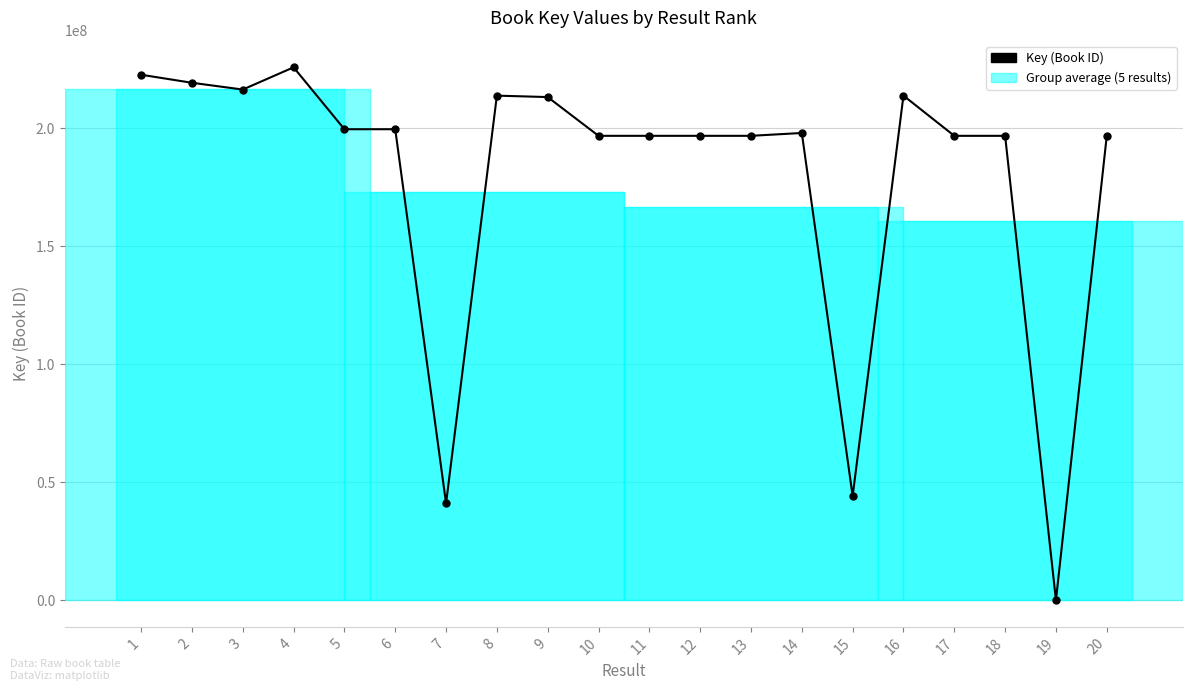

Does the chart have visible grid lines?

Yes